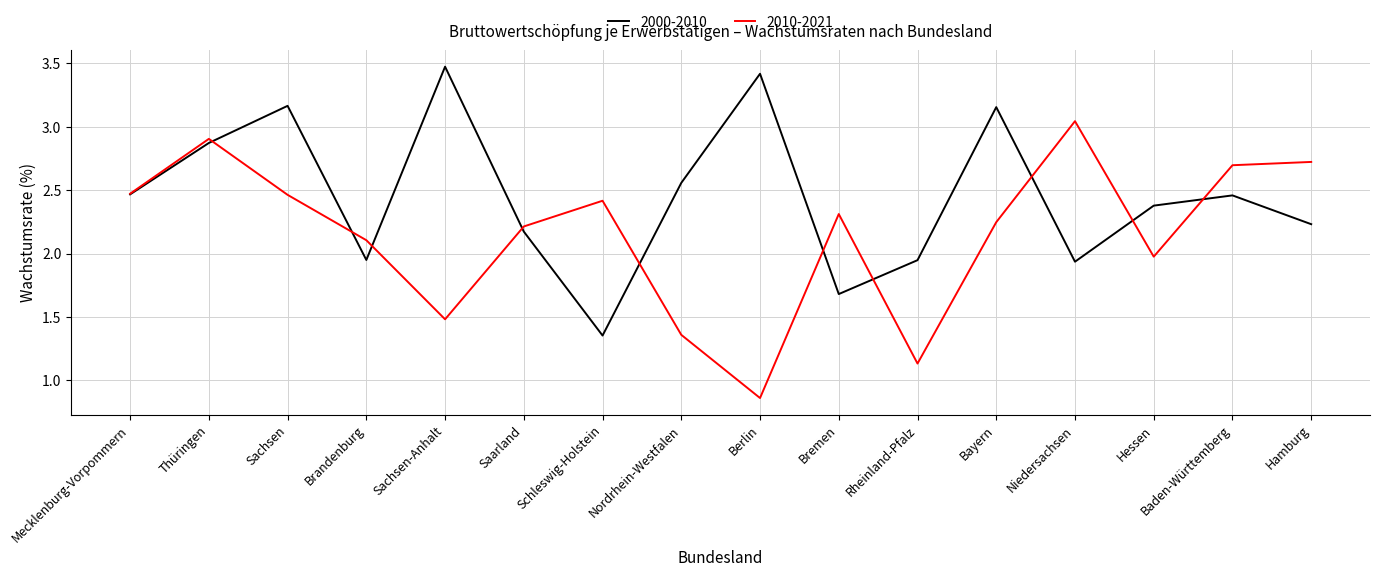

The value of 2010-2021 at Sachsen-Anhalt is 1.5. True or false?

True